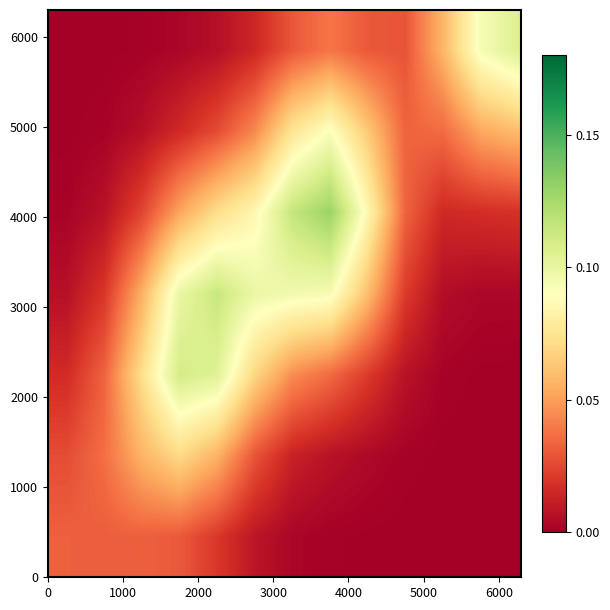

Count the number of data series in this chart.

7